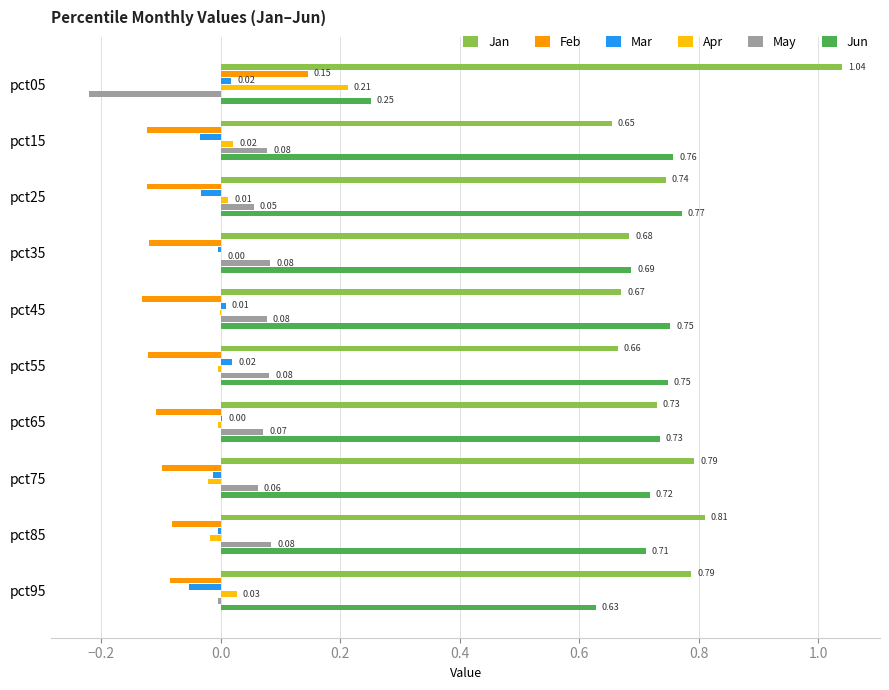

What is the sum of all Feb values?

-0.8